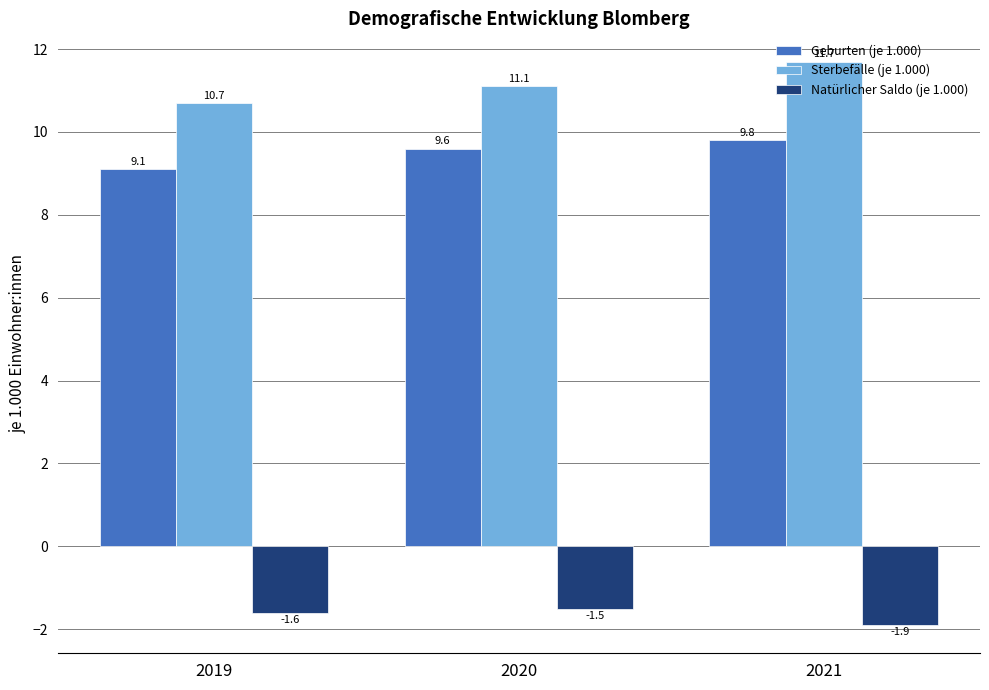

List the labels in order of Geburten (je 1.000) value, smallest first.

2019, 2020, 2021